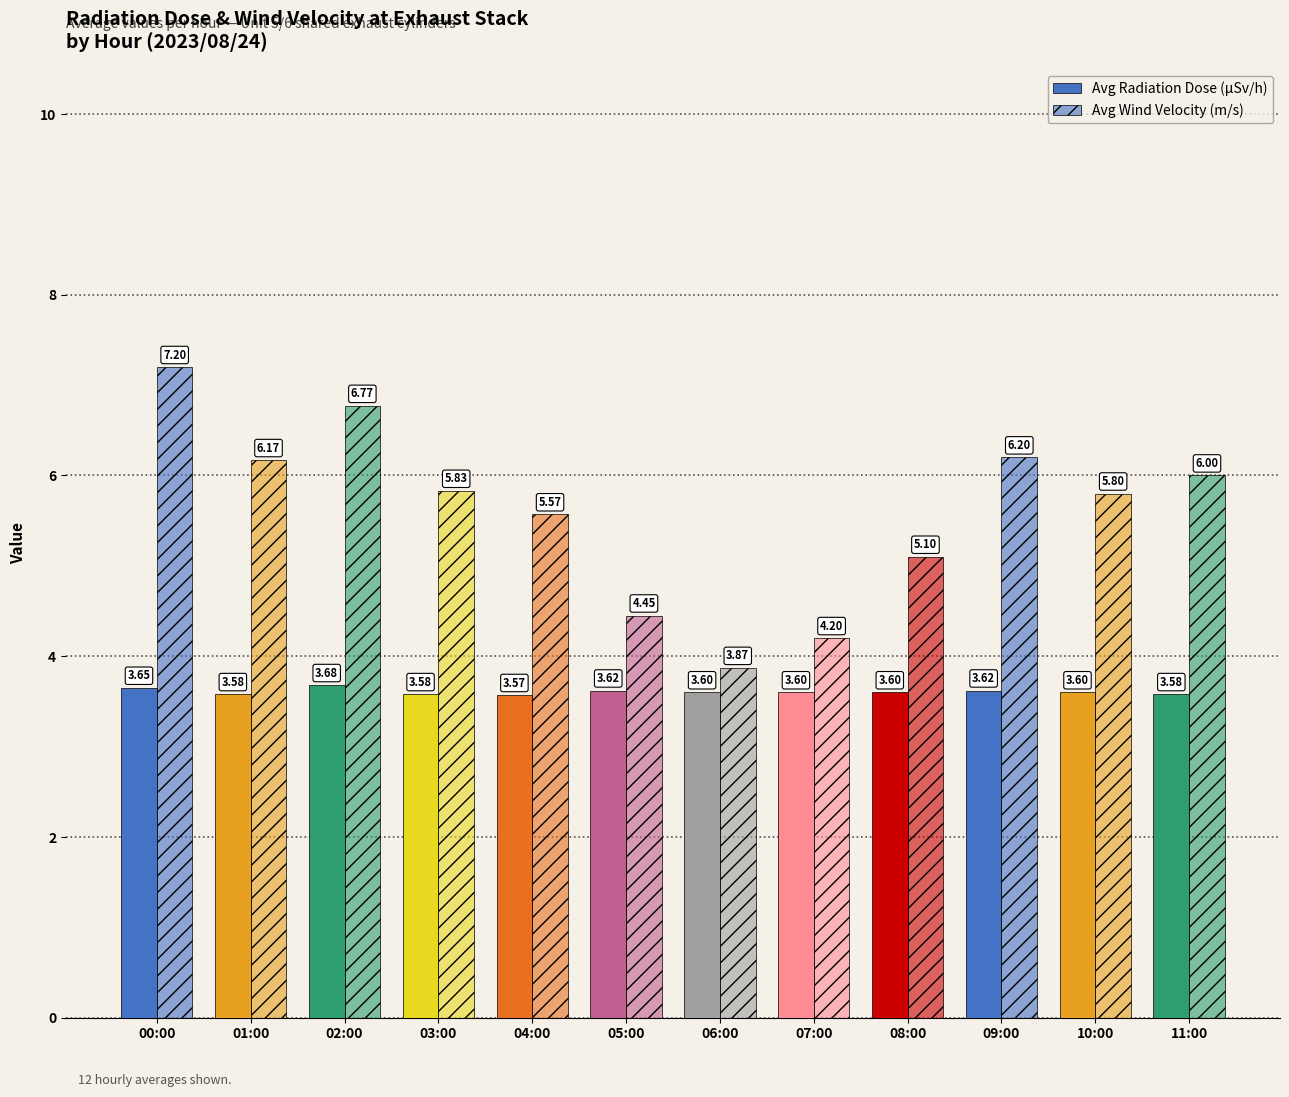

How many values in the Avg Wind Velocity (m/s) series are below 5?

3